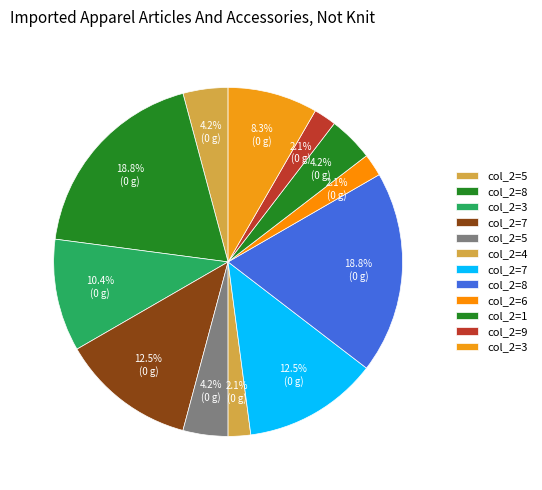

Is there a majority slice in this chart?

No